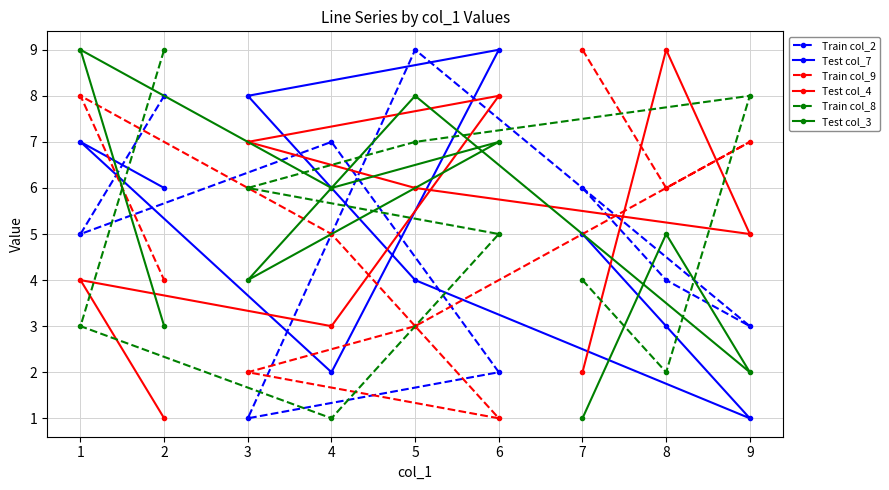

True or false: Train col_8 has more than 0 interior local peaks.

True